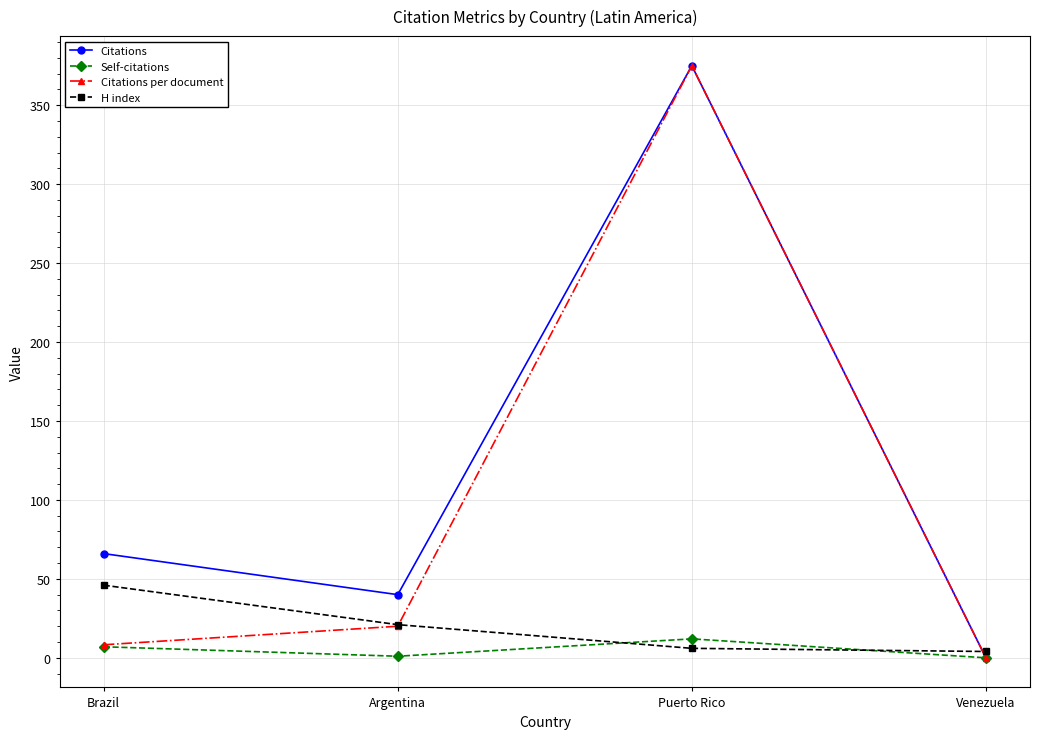

True or false: Citations per document has a value of 166.0 at Venezuela.

False